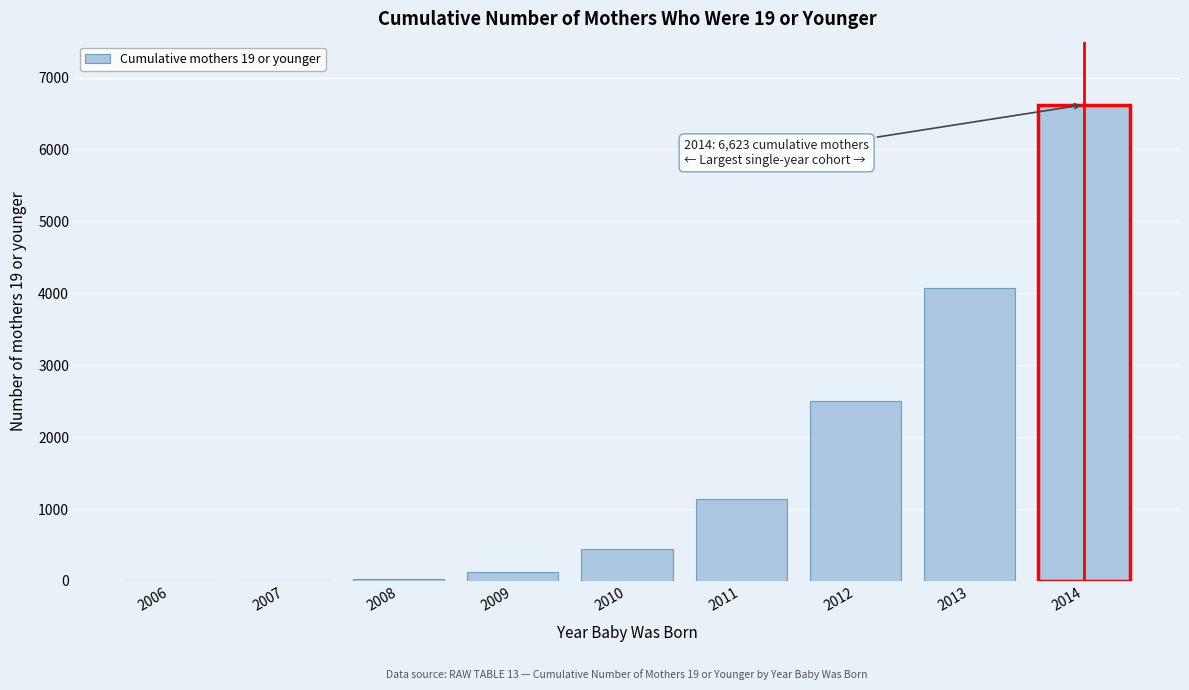

What is the sum of the values at 2011 and 2007?

1140